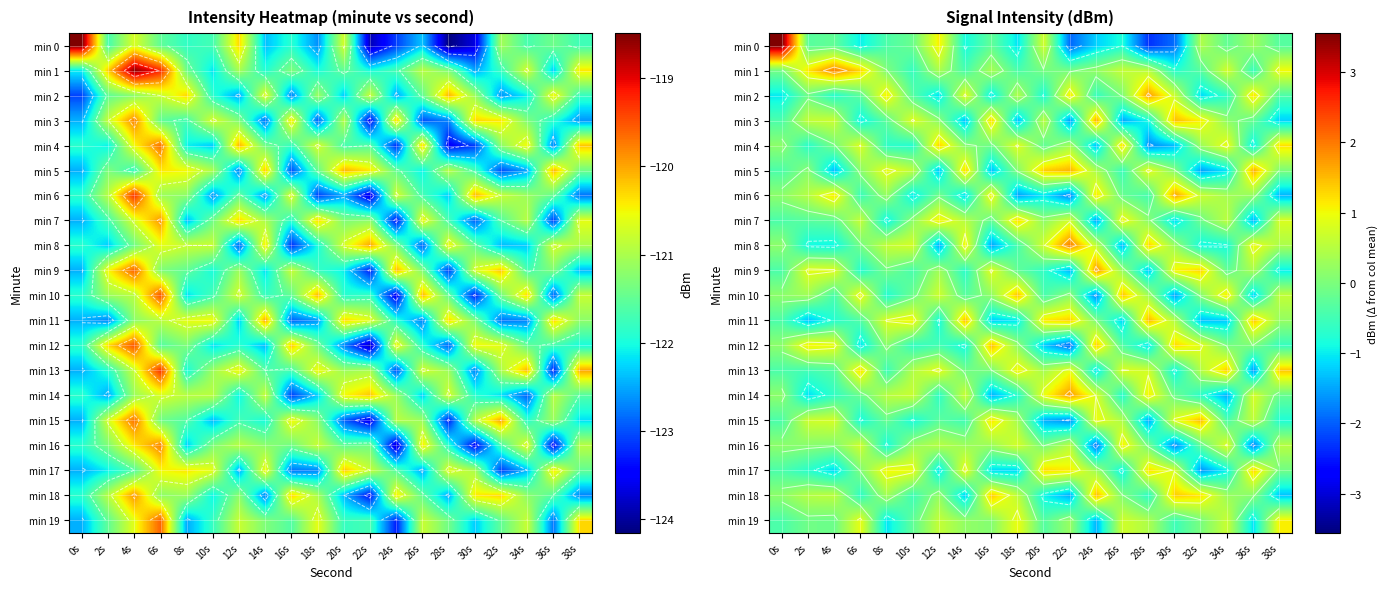

What is the maximum value for min 5?

1.6